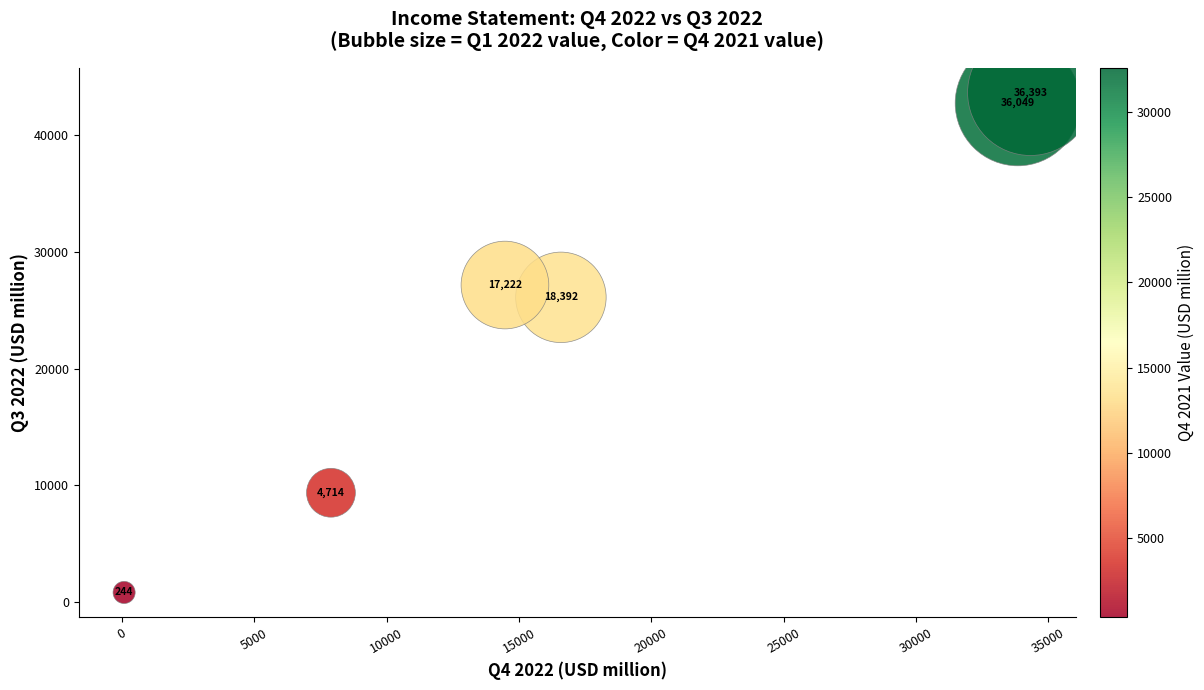

What is the average Y value?

24970.3